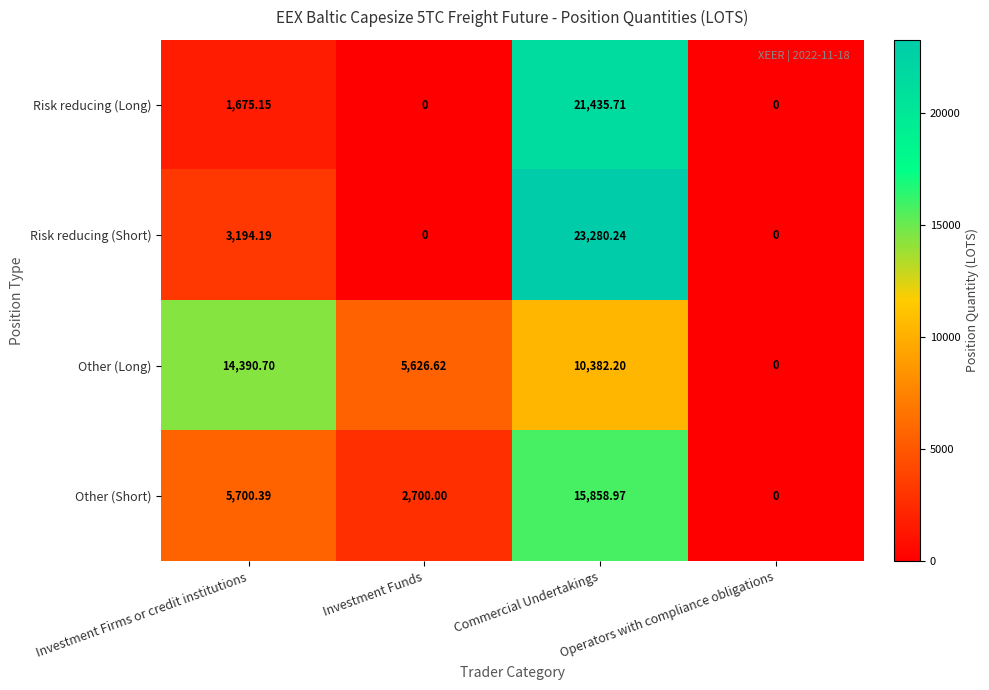

Which series has the largest total across all categories?

Other (Long)